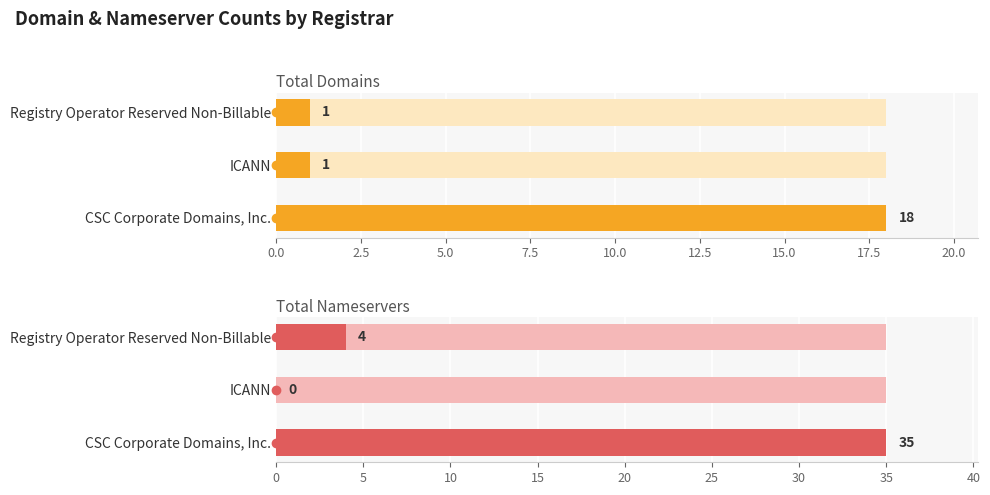

Is the value of total-domains at CSC Corporate Domains, Inc. greater than the value of total-nameservers at CSC Corporate Domains, Inc.?

No